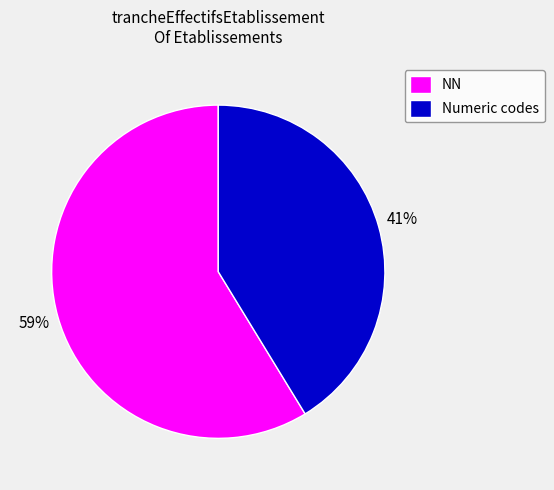

Which has a higher value, NN or Numeric codes?

NN